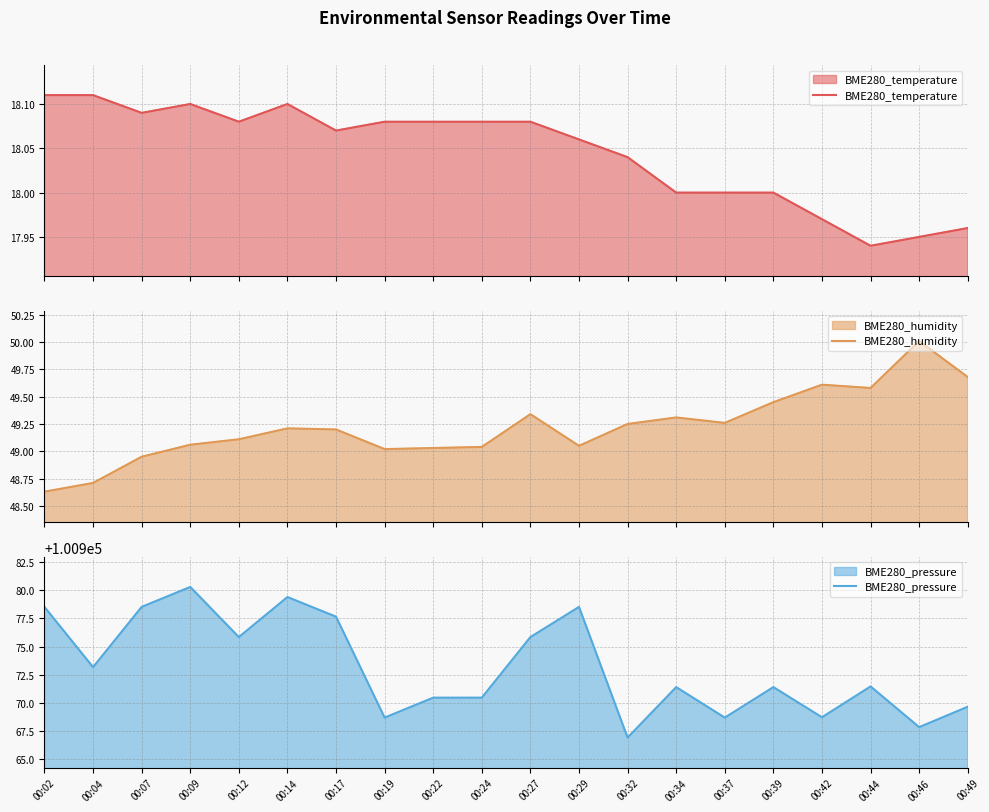

Reading left to right, what are all the values shown in this chart?

BME280_temperature: 18.1	18.1	18.1	18.1	18.1	18.1	18.1	18.1	18.1	18.1	18.1	18.1	18.0	18.0	18.0	18.0	18.0	17.9	17.9	18.0
BME280_humidity: 48.6	48.7	49.0	49.1	49.1	49.2	49.2	49.0	49.0	49.0	49.3	49.0	49.2	49.3	49.3	49.5	49.6	49.6	50.0	49.7
BME280_pressure: 100978.5	100973.2	100978.5	100980.3	100975.8	100979.4	100977.7	100968.7	100970.4	100970.4	100975.8	100978.5	100966.9	100971.4	100968.7	100971.4	100968.7	100971.4	100967.8	100969.6